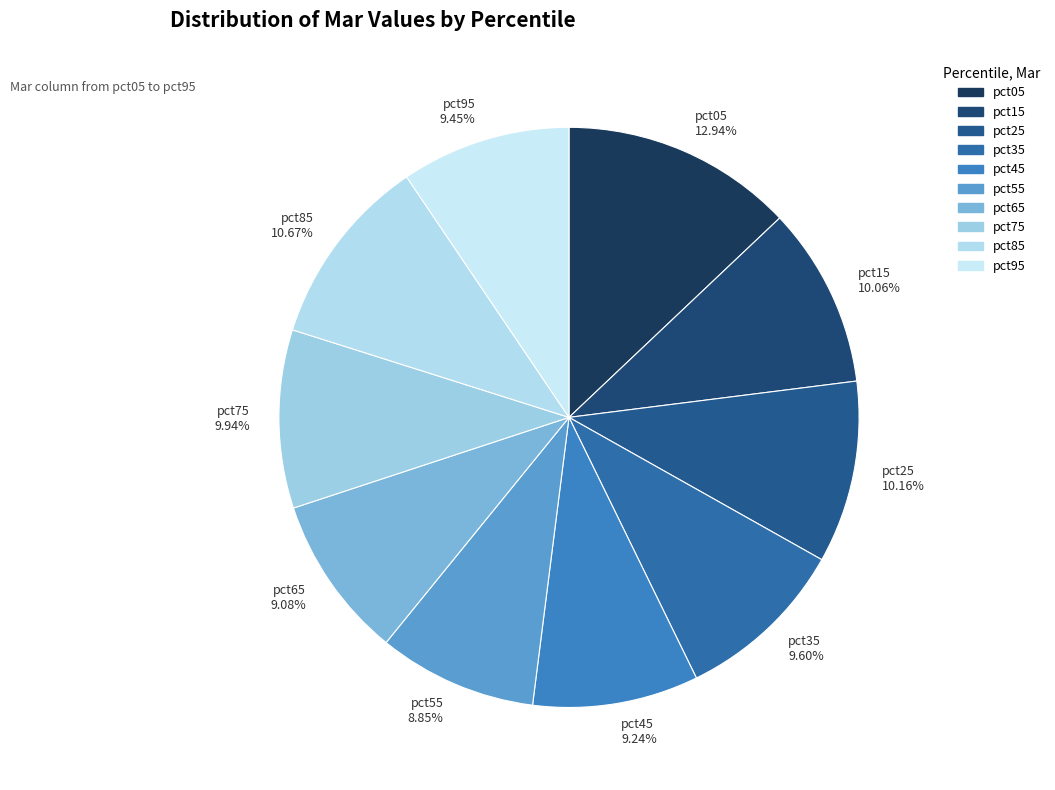

To the nearest percent, what is the difference between the largest and smallest slice percentages?

4%